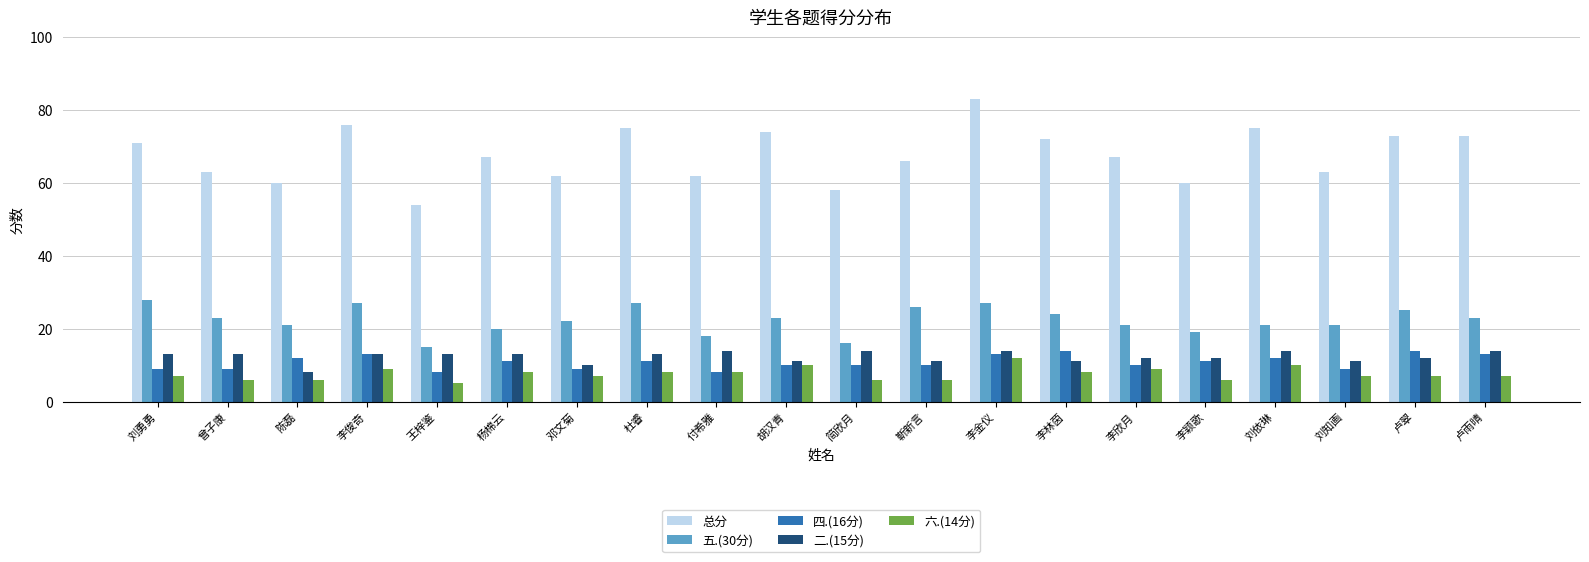

Between 李俊奇 and 李欣月, which series saw the biggest shift?

总分